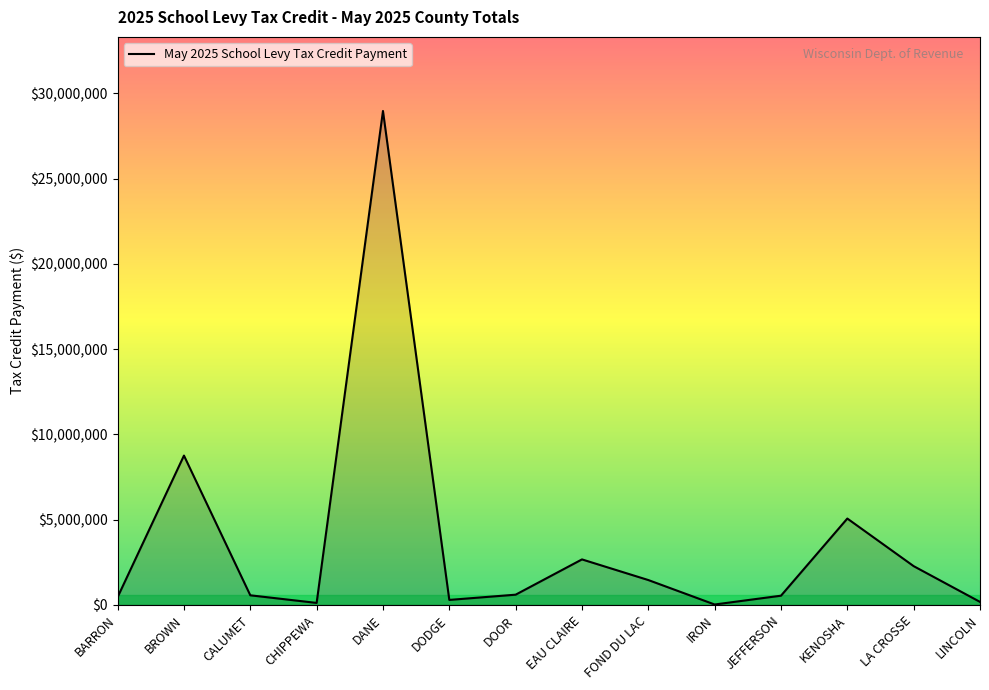

True or false: the data has more than 0 interior local peaks.

True